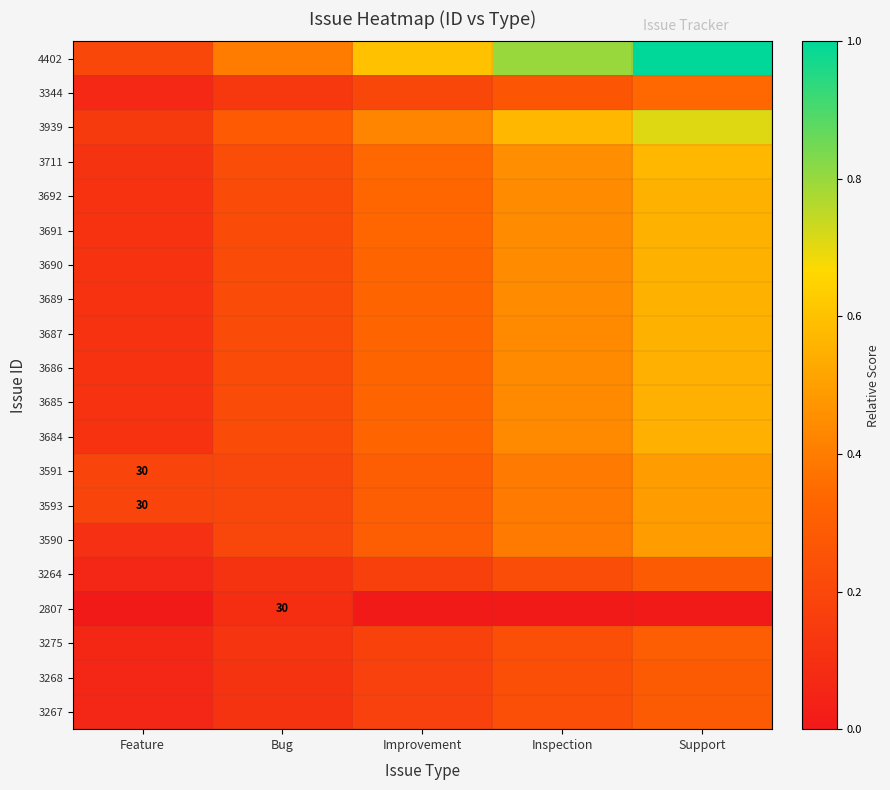

At which category does the chart reach its minimum across all series?

Feature